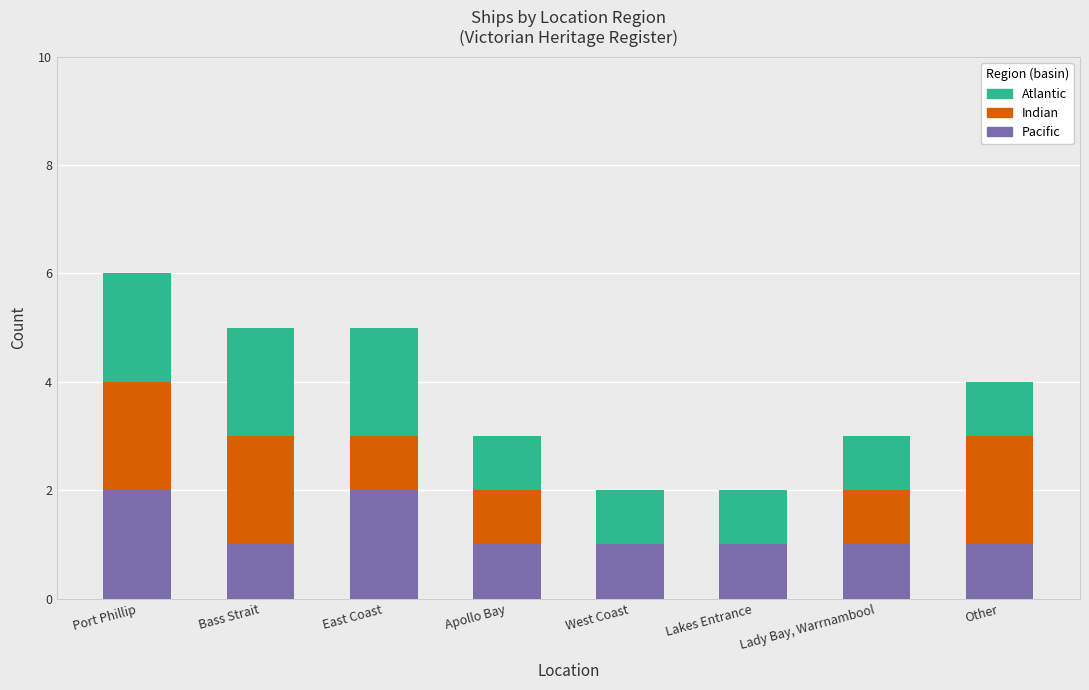

Is it true that Pacific equals 0 at Lakes Entrance?

False